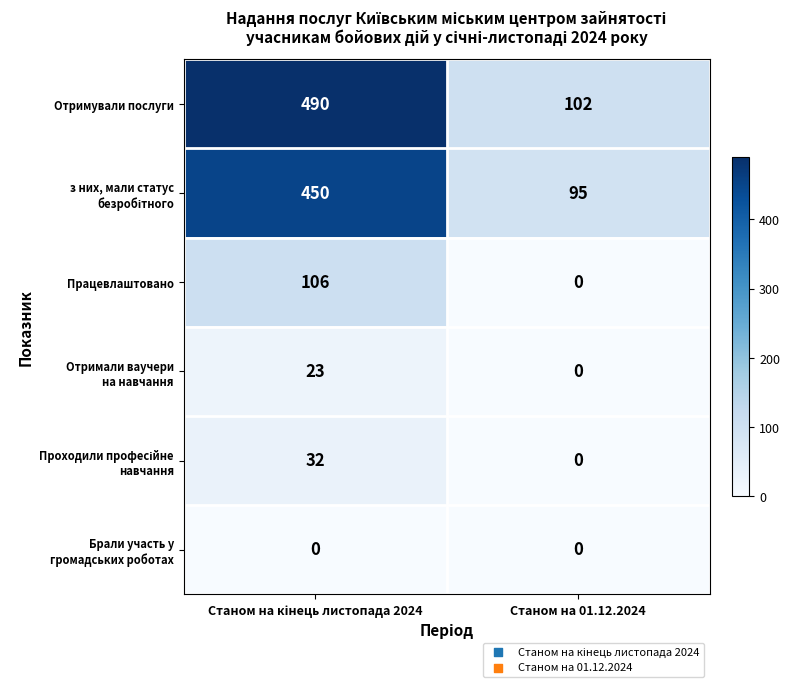

The value of Отримували послуги at Станом на 01.12.2024 is 166. True or false?

False